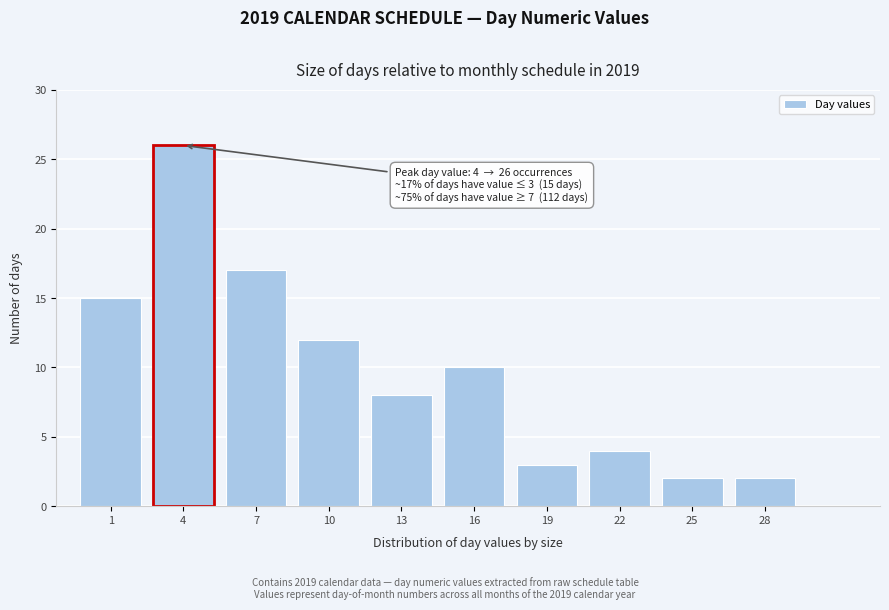

Reading left to right, what are all the values shown in this chart?

15	26	17	12	8	10	3	4	2	2